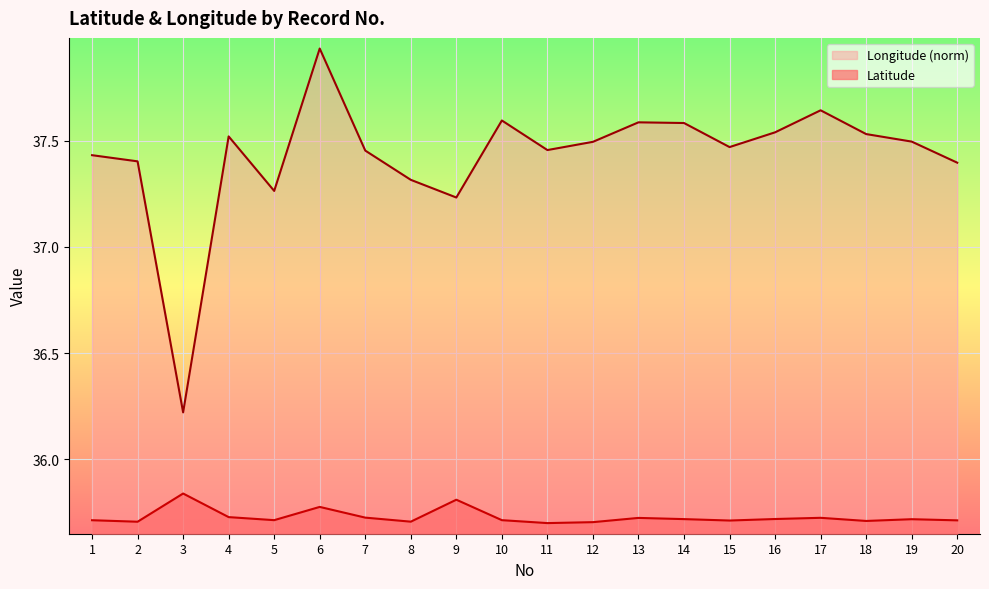

Reading left to right, list all the values displayed in this chart.

Latitude: 1=35.7	2=35.7	3=35.8	4=35.7	5=35.7	6=35.8	7=35.7	8=35.7	9=35.8	10=35.7	11=35.7	12=35.7	13=35.7	14=35.7	15=35.7	16=35.7	17=35.7	18=35.7	19=35.7	20=35.7
Longitude: 1=37.4	2=37.4	3=36.2	4=37.5	5=37.3	6=37.9	7=37.5	8=37.3	9=37.2	10=37.6	11=37.5	12=37.5	13=37.6	14=37.6	15=37.5	16=37.5	17=37.6	18=37.5	19=37.5	20=37.4